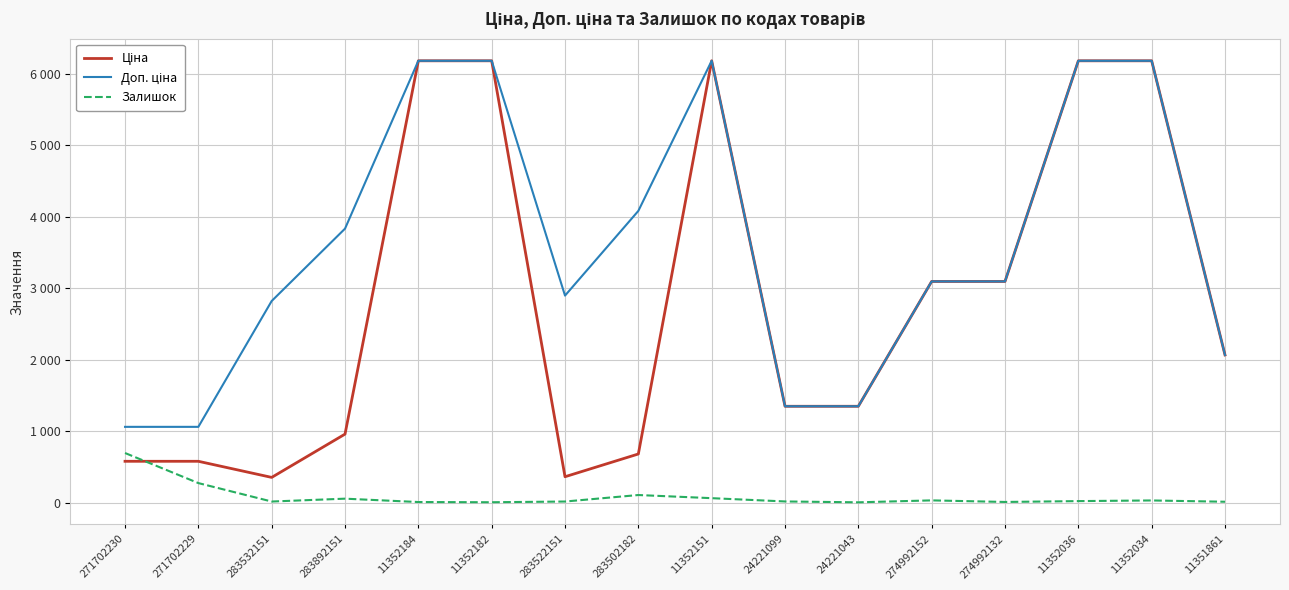

Does the chart display data point markers on the line(s)?

No